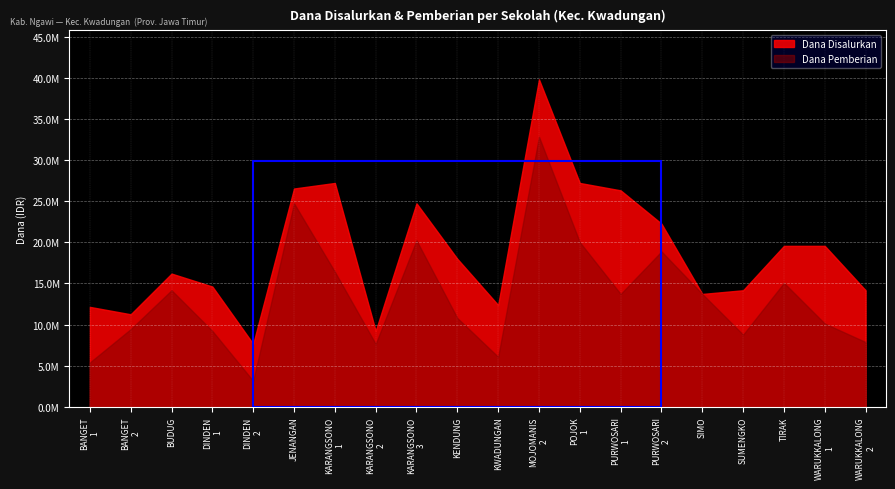

Is it true that Dana Disalurkan equals 26550000 at SD NEGERI JENANGAN?

True